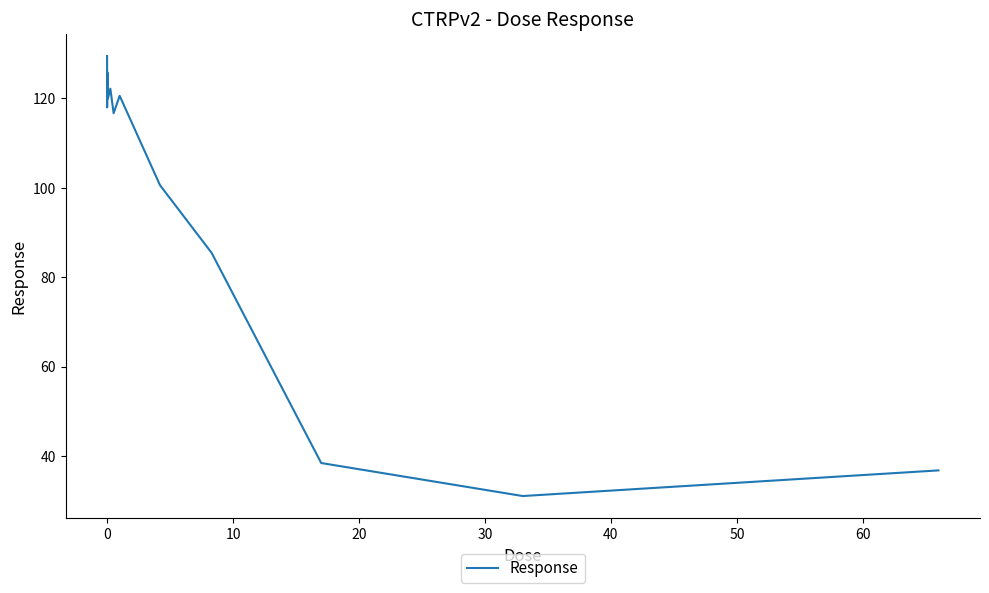

How many categories are shown in the chart?

13